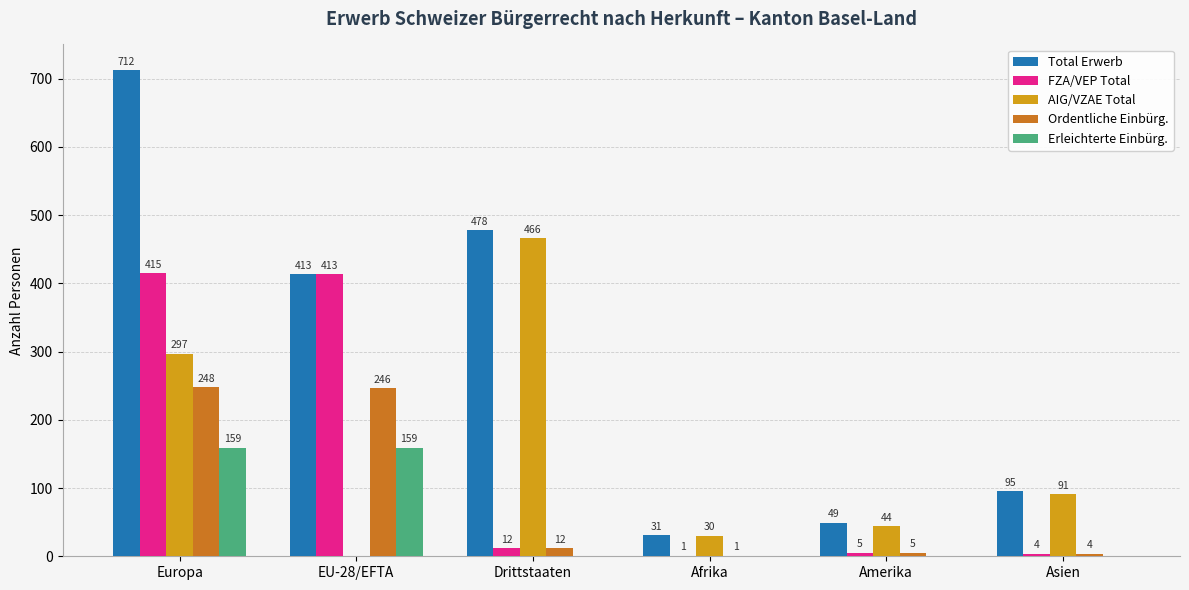

The FZA/VEP Total series shows 1 at Afrika. True or false?

True